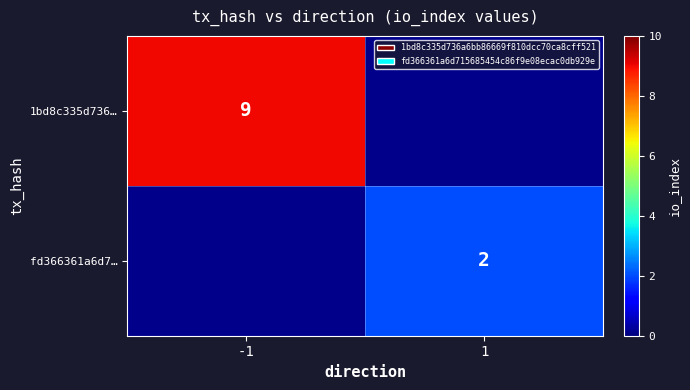

What is the minimum value shown in the chart?

2.0